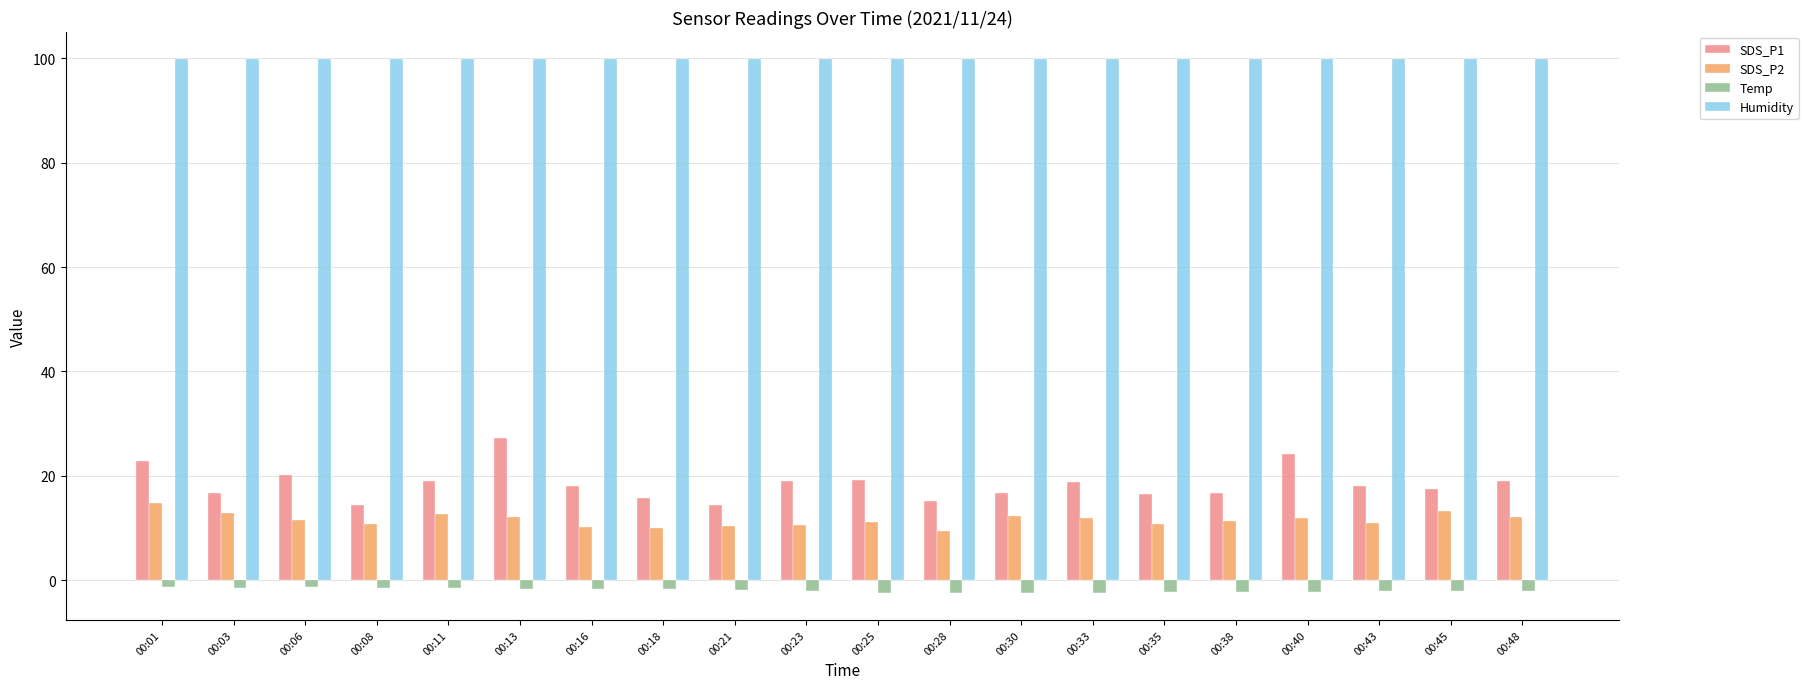

At which label does SDS_P1 first exceed 18?

00:01